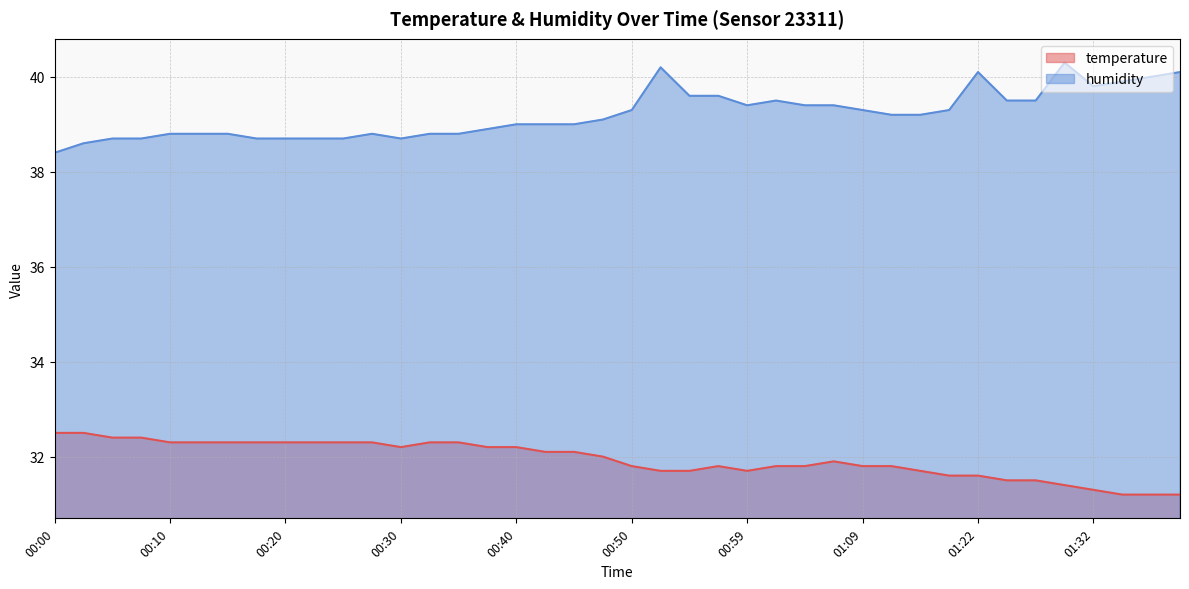

At which label is humidity closest to 39?

00:40